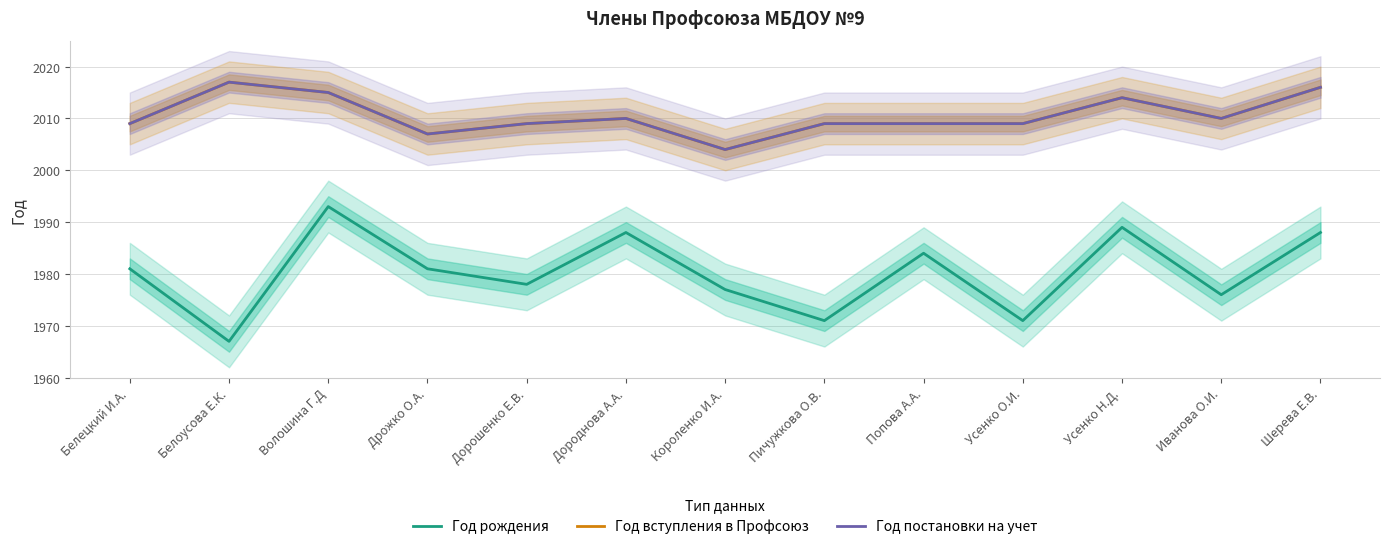

At which label is Год вступления в Профсоюз closest to 2010?

Дороднова А.А.